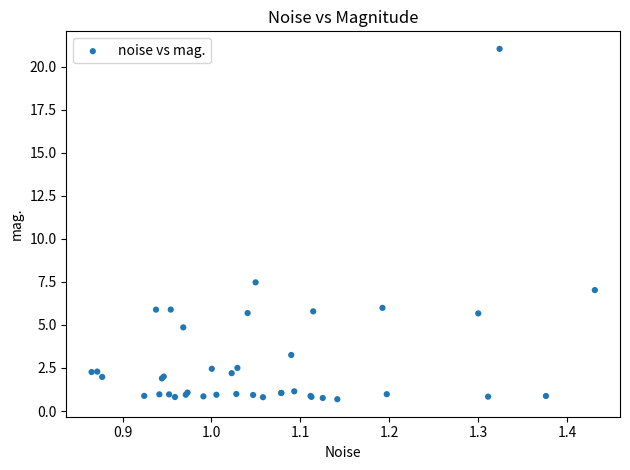

What Y value in the scatter plot is closest to 10?

7.5